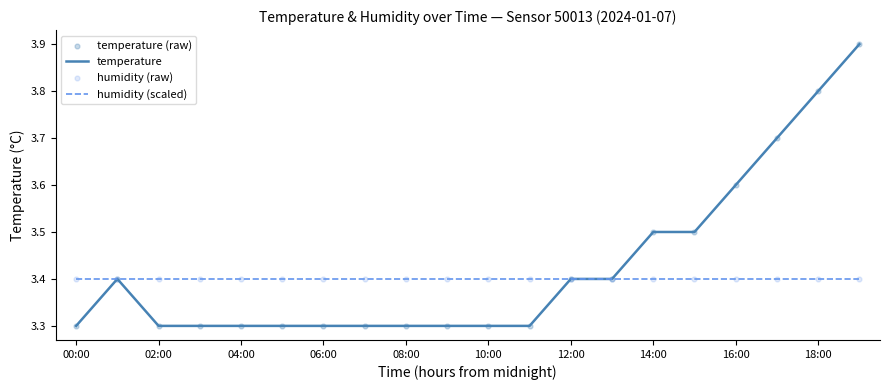

Which series has the largest range (max minus min)?

temperature